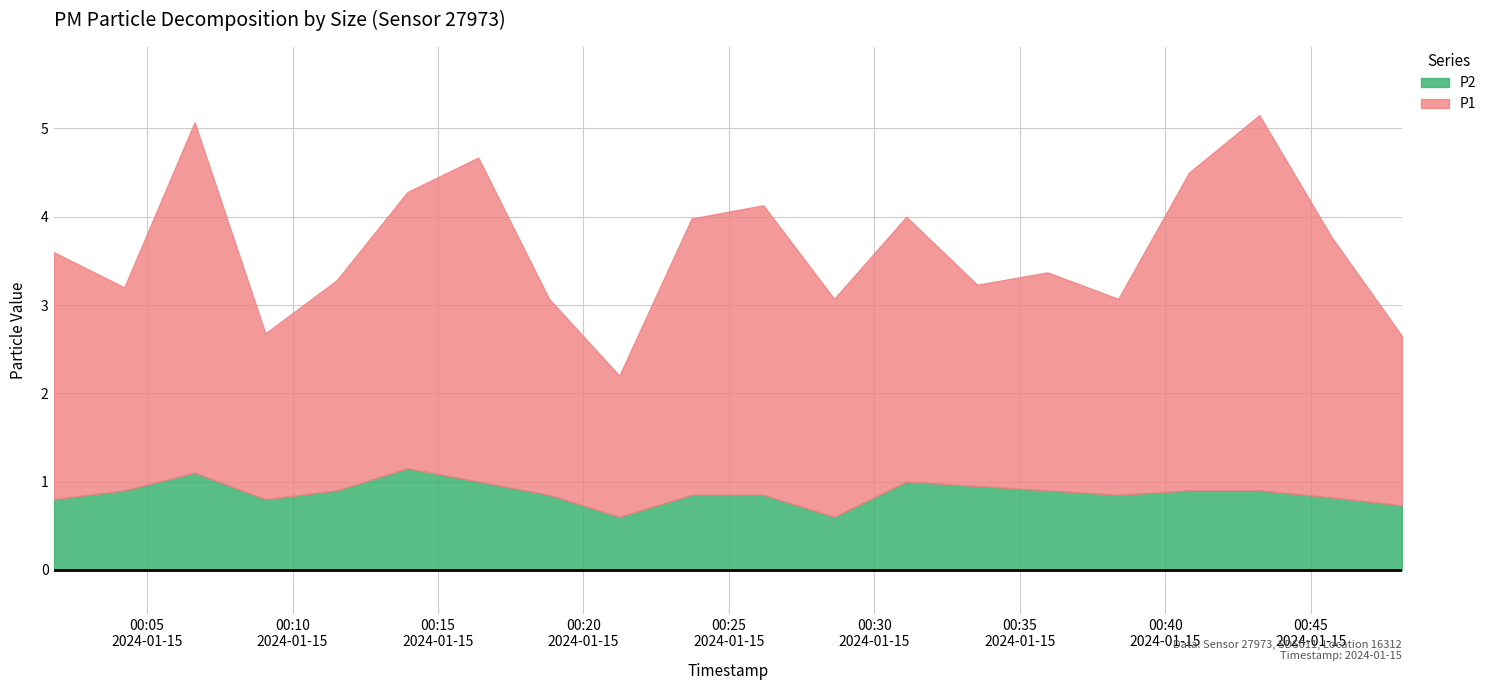

True or false: P1 has a value of 1.9 at 2024-01-15T00:48:08.

True